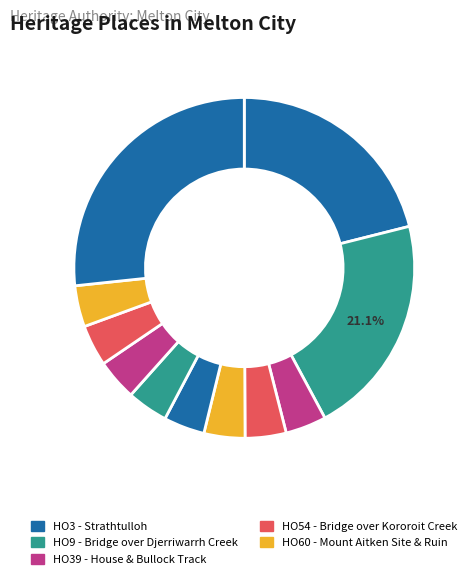

Is it true that HO84 - Melton Weir is 17% of the pie?

False